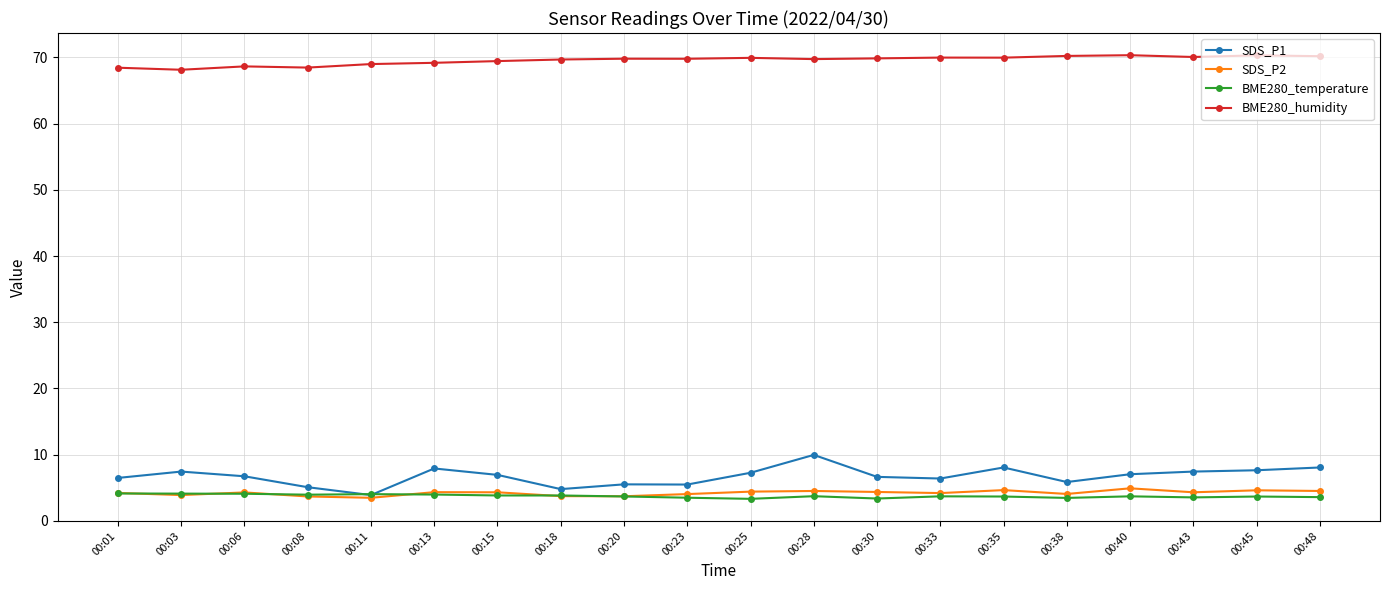

Is this an area chart (filled region under the line)?

No